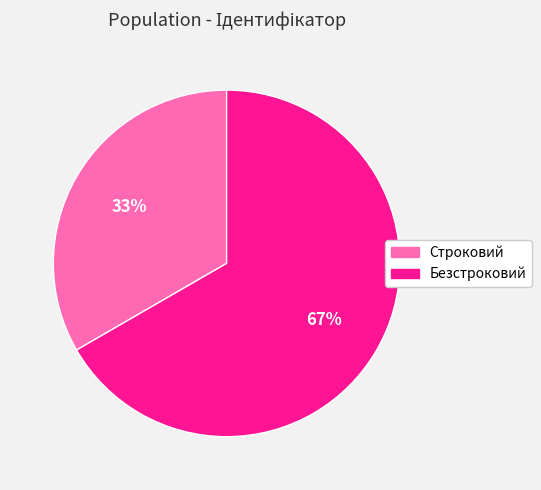

Is the sum of Безстроковий and Строковий greater than half?

Yes